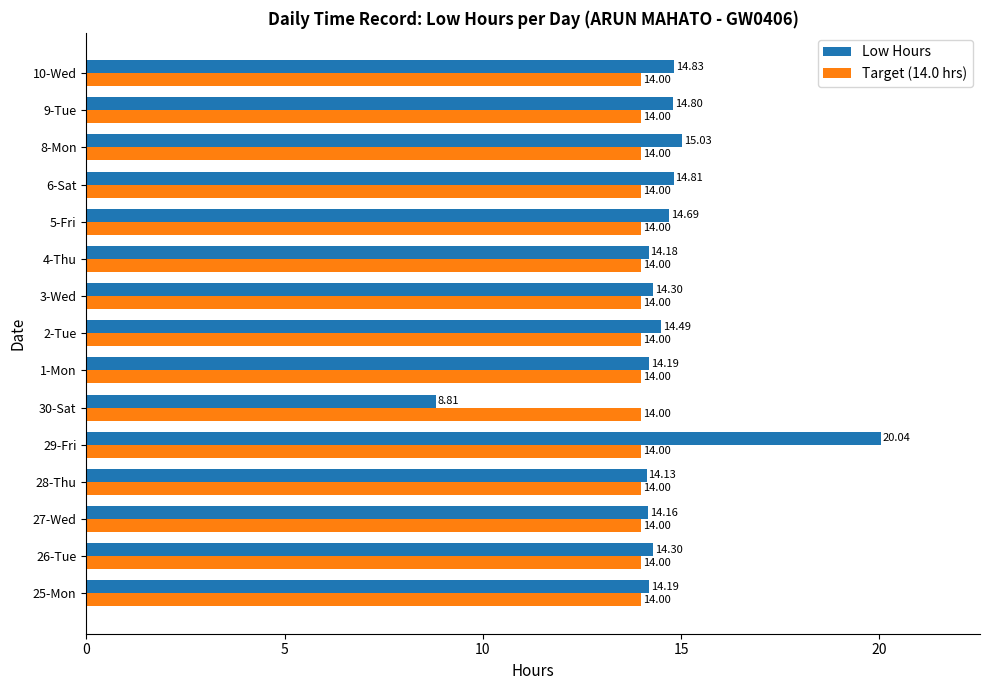

What is the sum of the Target (14.0 hrs) values at 27-Wed and 30-Sat?

28.0